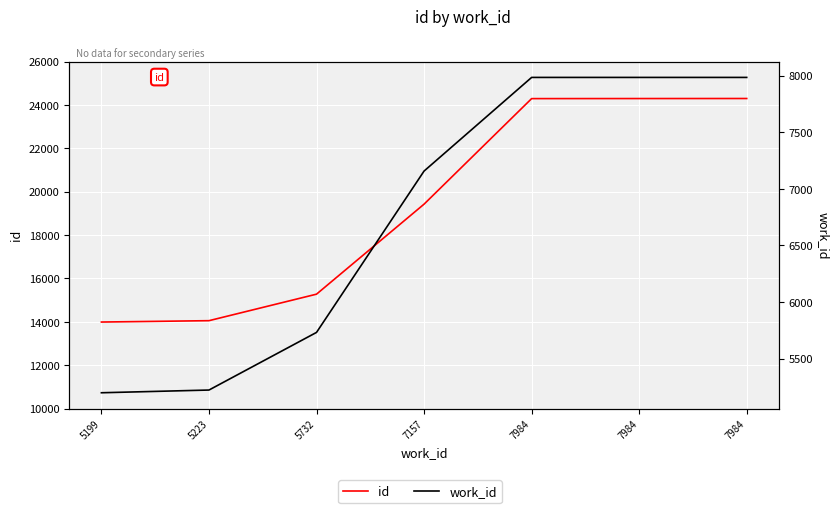

What is the sum of the id values at 7157 and 7984?

43722